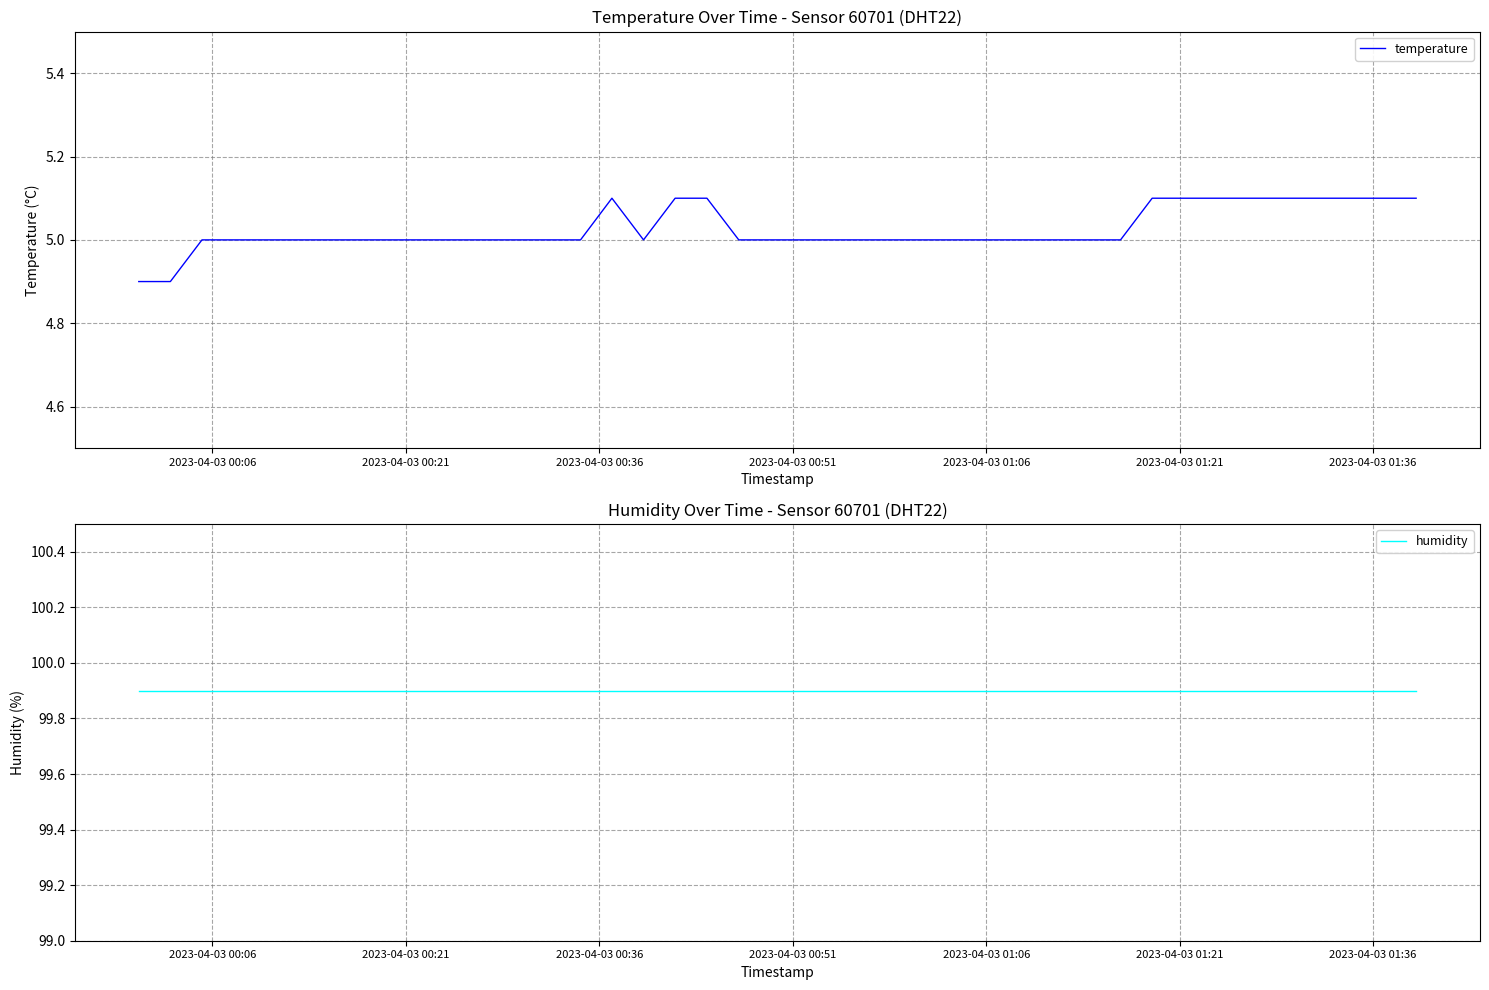

What is the difference between the second highest and second lowest values in the temperature series?

0.2